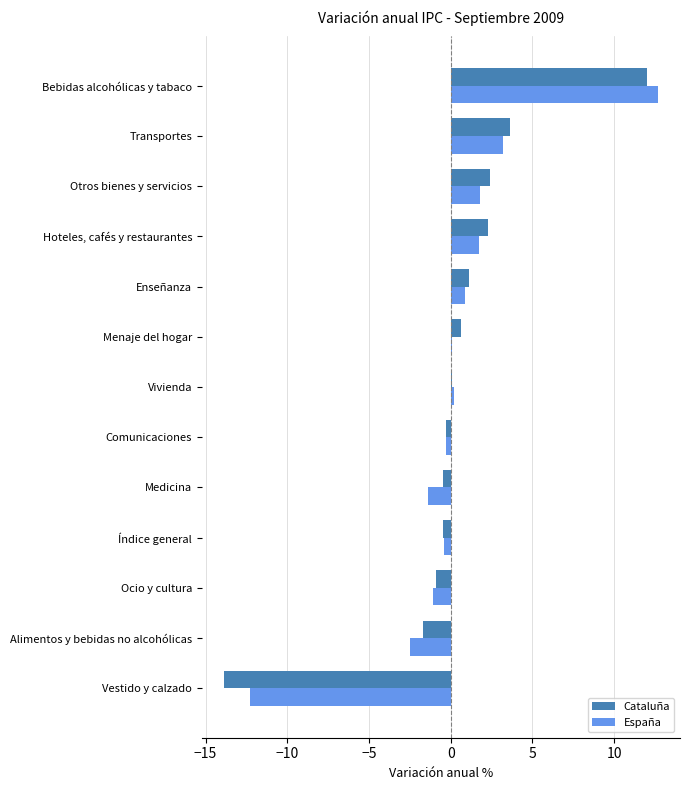

At which category is the sum across all series the highest?

Bebidas alcohólicas y tabaco